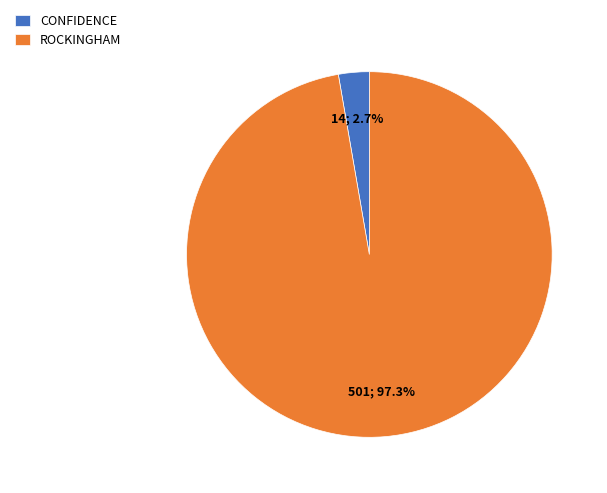

Is it true that ROCKINGHAM is 88% of the pie?

False